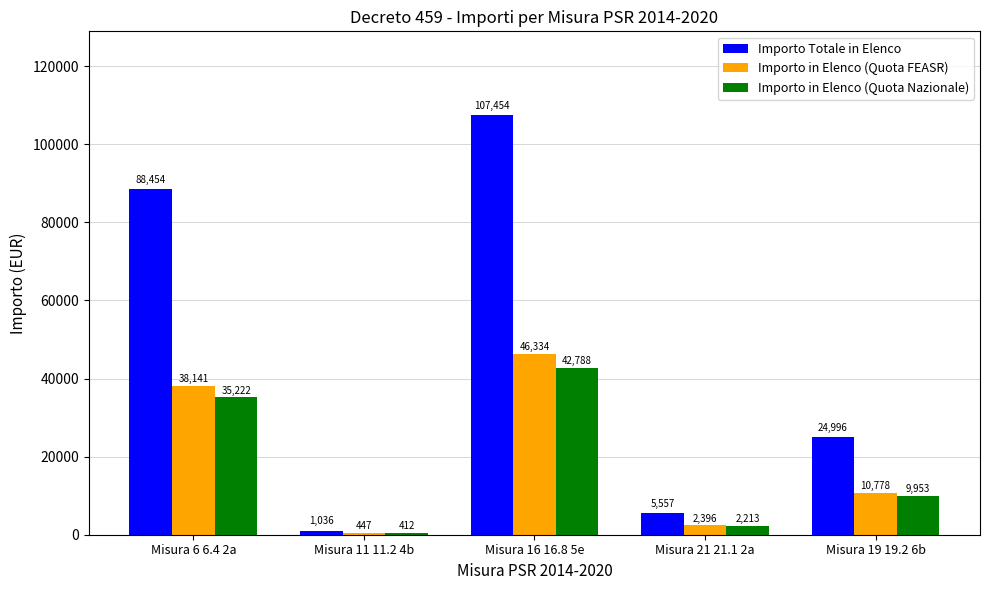

Which category has the lowest value in the Importo Totale in Elenco series?

Misura 11 11.2 4b